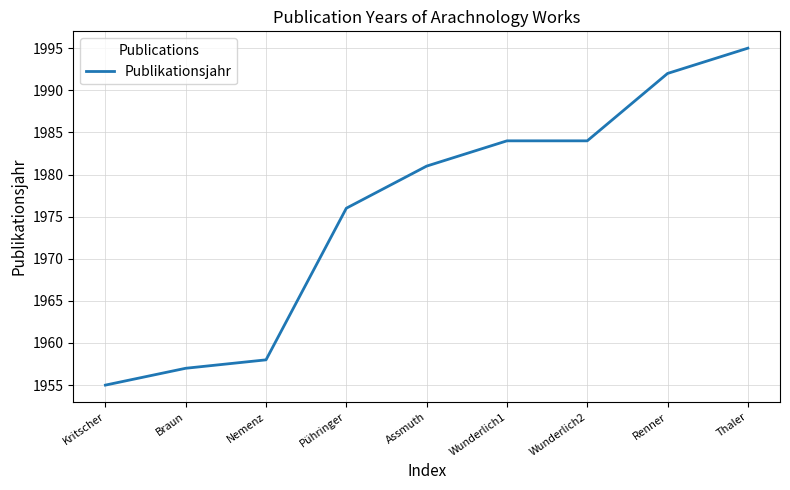

Is it true that the value at Kritscher is 609?

False